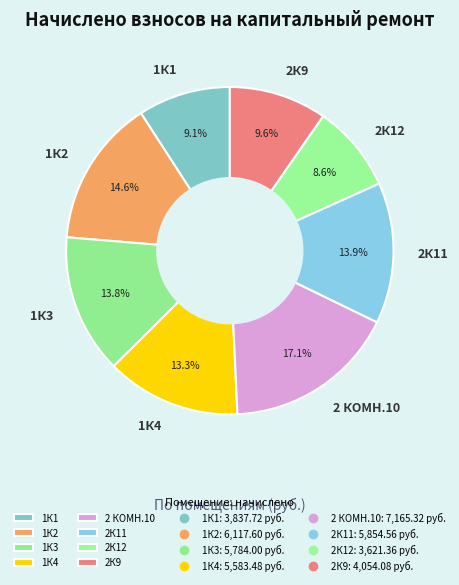

True or false: 2К9 accounts for 10% of the total.

True